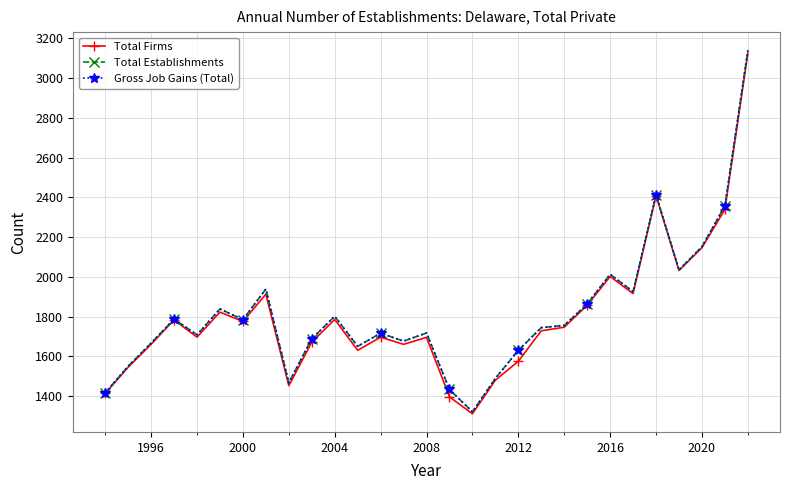

At how many categories does at least one series exceed 2012?

6